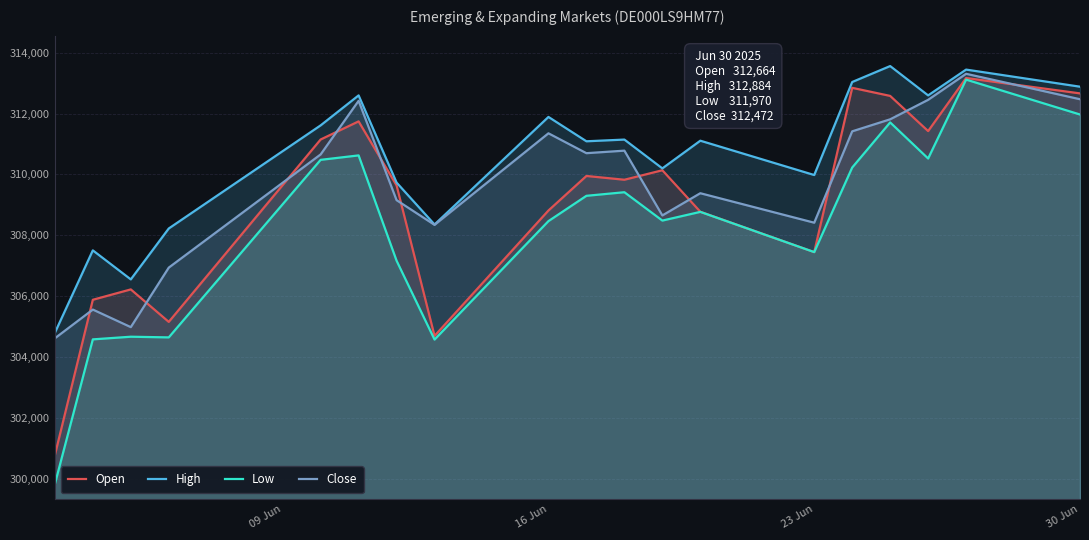

Which series has the largest total across all categories?

High